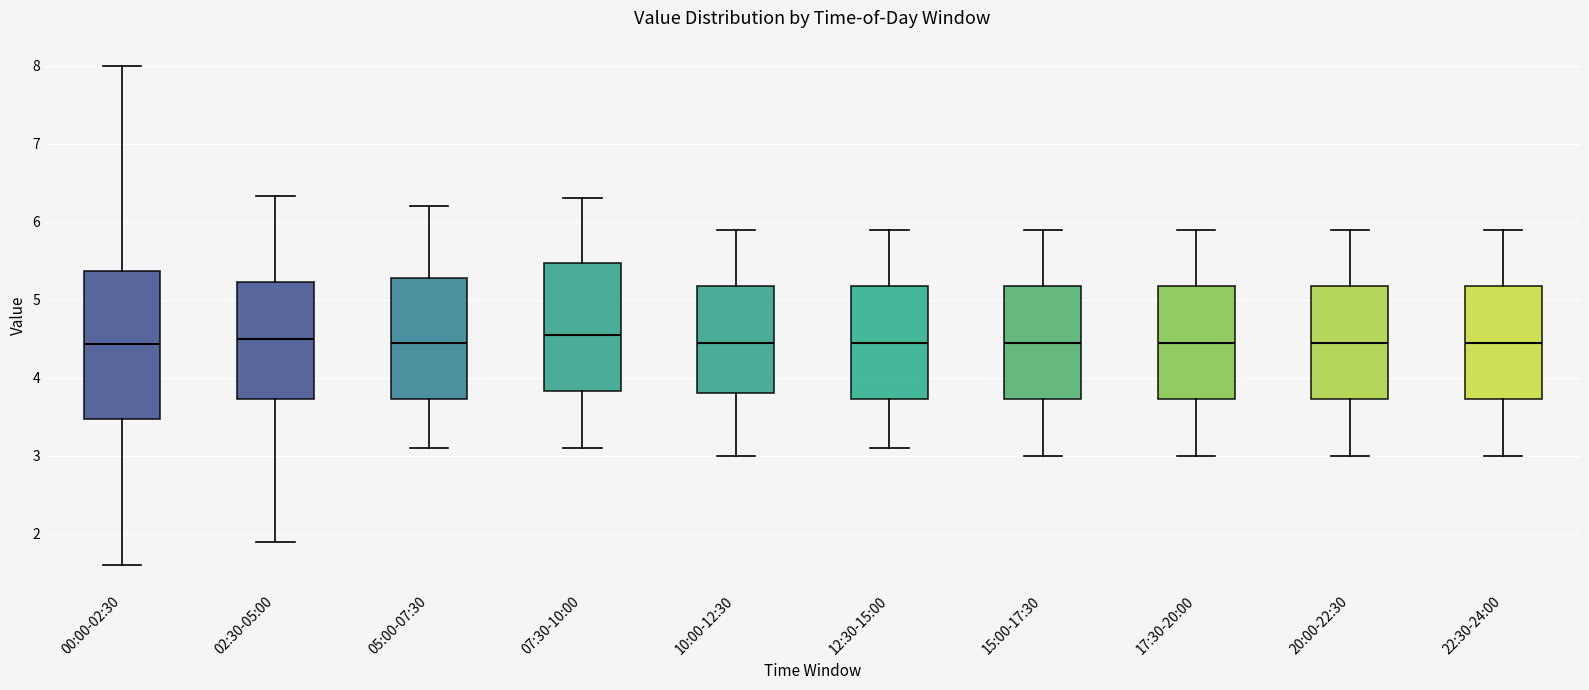

Reading left to right, read every box against the y-axis: the position of its median line, the range the box covers, and the ends of its whiskers. The values are not printed on the chart, so give them approximately, as read against the axis.

00:00-02:30: median 4.4, box 3.5 to 5.4, whiskers 1.6 to 8.0
02:30-05:00: median 4.5, box 3.7 to 5.2, whiskers 1.9 to 6.3
05:00-07:30: median 4.5, box 3.7 to 5.3, whiskers 3.1 to 6.2
07:30-10:00: median 4.6, box 3.8 to 5.5, whiskers 3.1 to 6.3
10:00-12:30: median 4.5, box 3.8 to 5.2, whiskers 3.0 to 5.9
12:30-15:00: median 4.5, box 3.7 to 5.2, whiskers 3.1 to 5.9
15:00-17:30: median 4.5, box 3.7 to 5.2, whiskers 3.0 to 5.9
17:30-20:00: median 4.5, box 3.7 to 5.2, whiskers 3.0 to 5.9
20:00-22:30: median 4.5, box 3.7 to 5.2, whiskers 3.0 to 5.9
22:30-24:00: median 4.5, box 3.7 to 5.2, whiskers 3.0 to 5.9